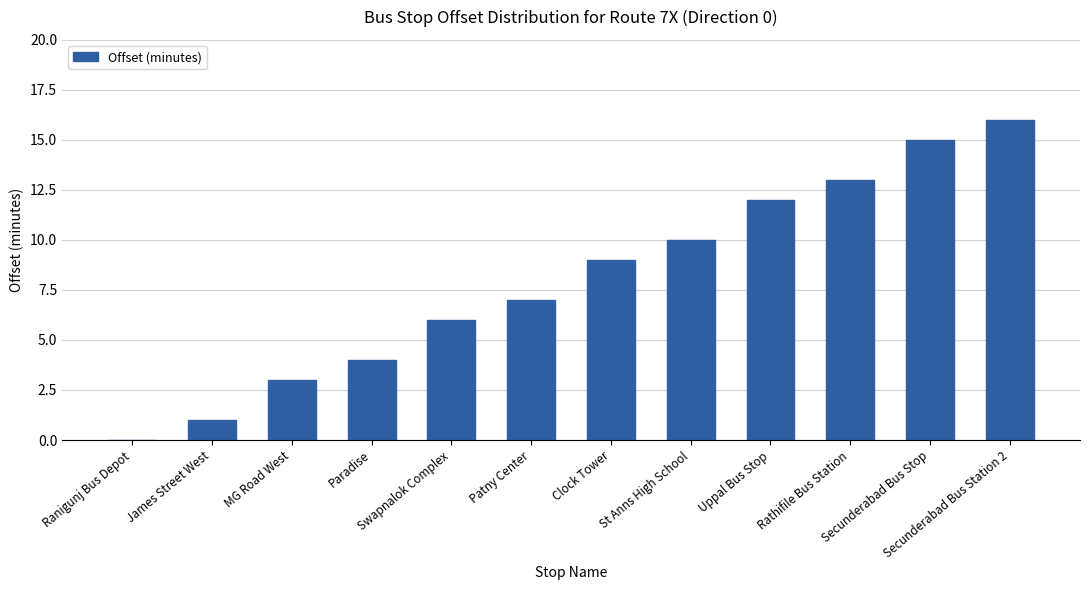

What is the sum of all values?

96